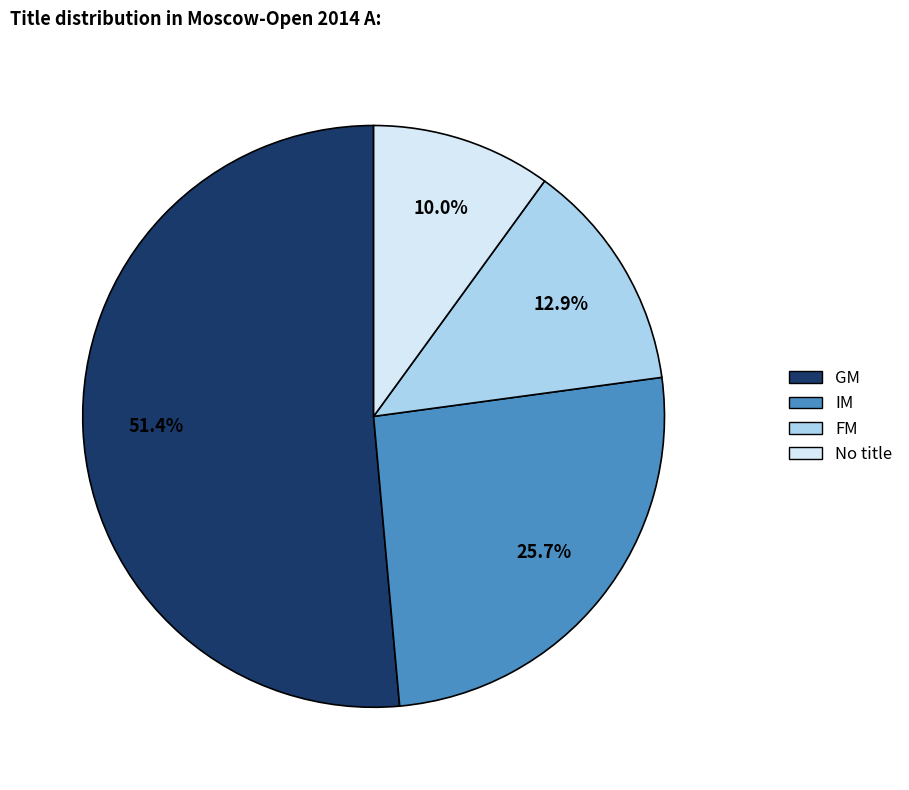

What percentage is NOT represented by IM?

74.3%